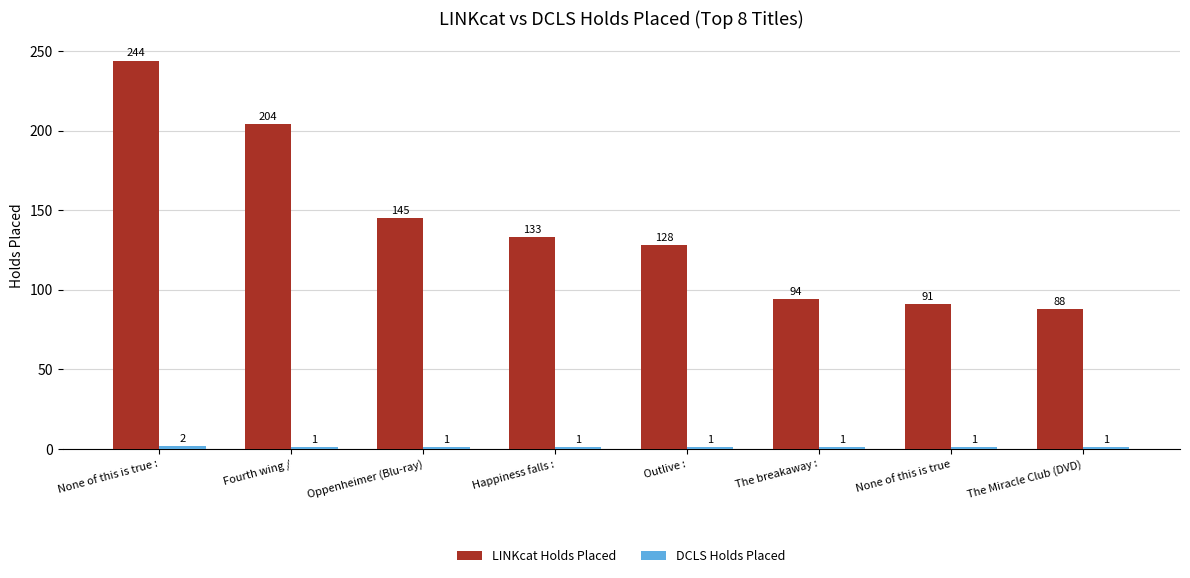

True or false: LINKcat Holds Placed has a value of 130 at Fourth wing /.

False